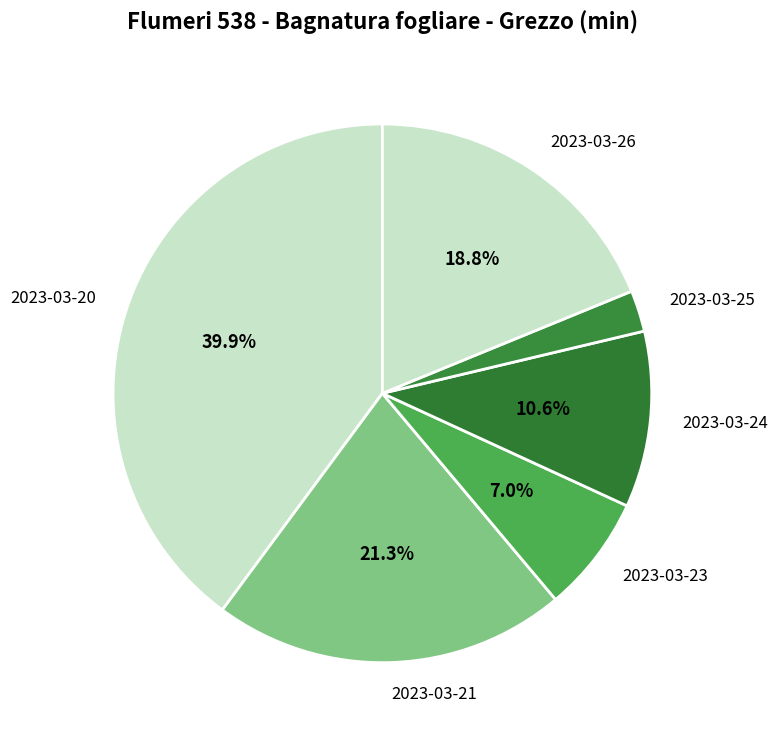

The 2023-03-21 slice represents 31% of the pie. True or false?

False